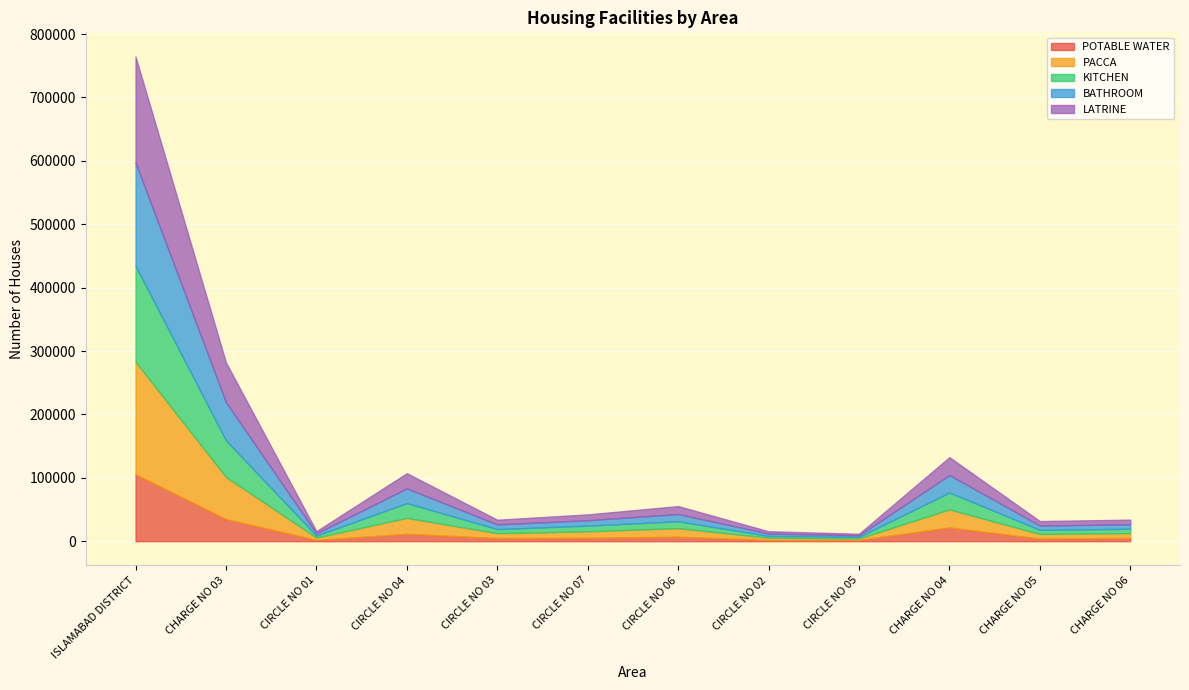

Reading left to right, extract all data points from this chart.

POTABLE WATER: 105424	34825	1960	11710	4947	5301	7053	1857	1997	21679	4105	5158
PACCA: 177733	66523	3795	25036	7784	10243	13580	3677	2408	28471	7274	7588
KITCHEN: 151220	57672	2951	23349	6339	9022	10790	2809	2412	26632	6501	6890
BATHROOM: 163026	60215	3542	23157	7419	8516	11445	3673	2463	27629	6705	7128
LATRINE: 167063	62837	3546	24050	7403	9194	12510	3678	2456	28160	7182	7247